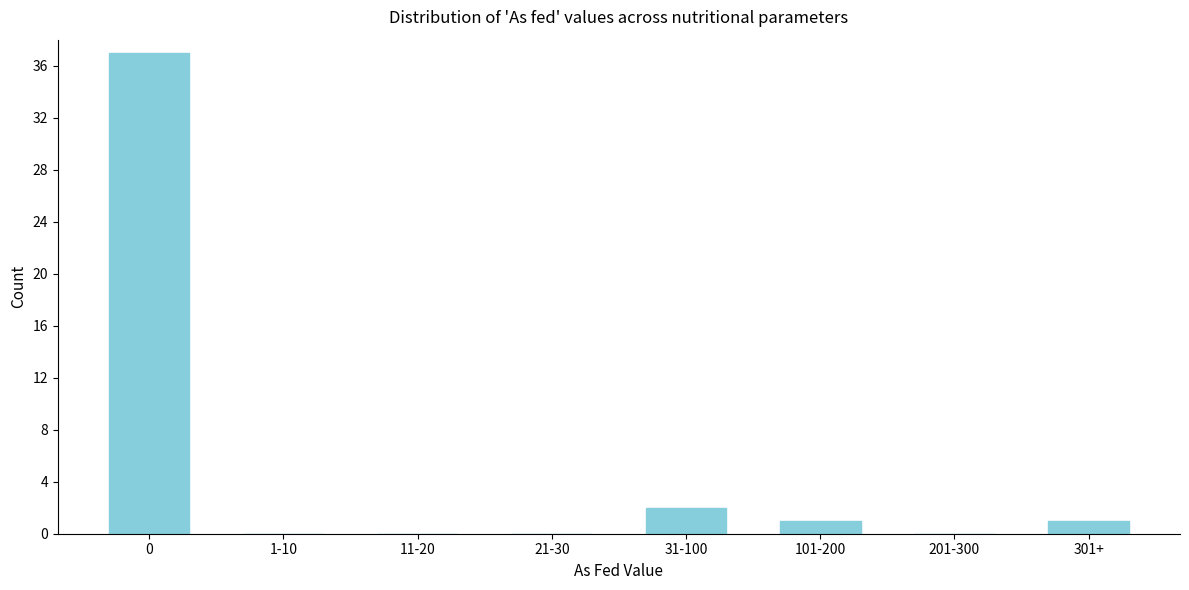

Reading left to right, list all the values displayed in this chart.

0=37	1-10=0	11-20=0	21-30=0	31-100=2	101-200=1	201-300=0	301+=1